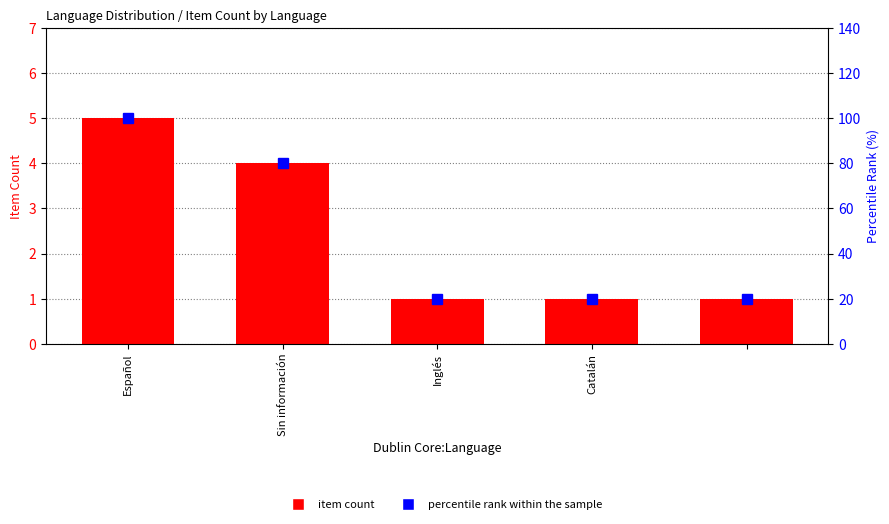

At which category is the sum across all series the highest?

Español